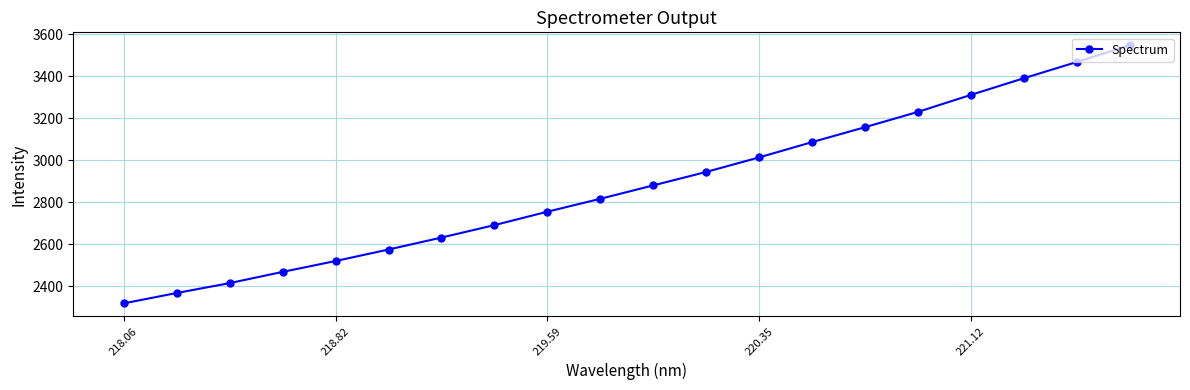

What is the value of the 16th point from the left?

3230.6